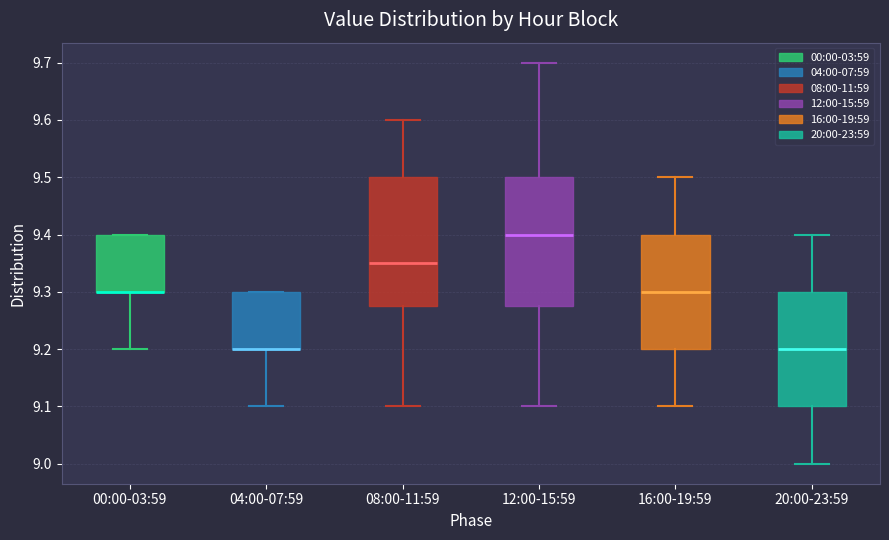

Reading left to right, transcribe this box plot: for each box, give where its median line is, the range the box spans, and where its two whiskers end, as read against the y-axis. The values are not printed on the chart, so give them approximately, as read against the axis.

00:00-03:59: median 9.30 (drawn on the box's lower edge), box 9.30 to 9.40, whiskers 9.20 to 9.40
04:00-07:59: median 9.20 (drawn on the box's lower edge), box 9.20 to 9.30, whiskers 9.10 to 9.30
08:00-11:59: median 9.35, box 9.28 to 9.50, whiskers 9.10 to 9.60
12:00-15:59: median 9.40, box 9.28 to 9.50, whiskers 9.10 to 9.70
16:00-19:59: median 9.30, box 9.20 to 9.40, whiskers 9.10 to 9.50
20:00-23:59: median 9.20, box 9.10 to 9.30, whiskers 9.00 to 9.40